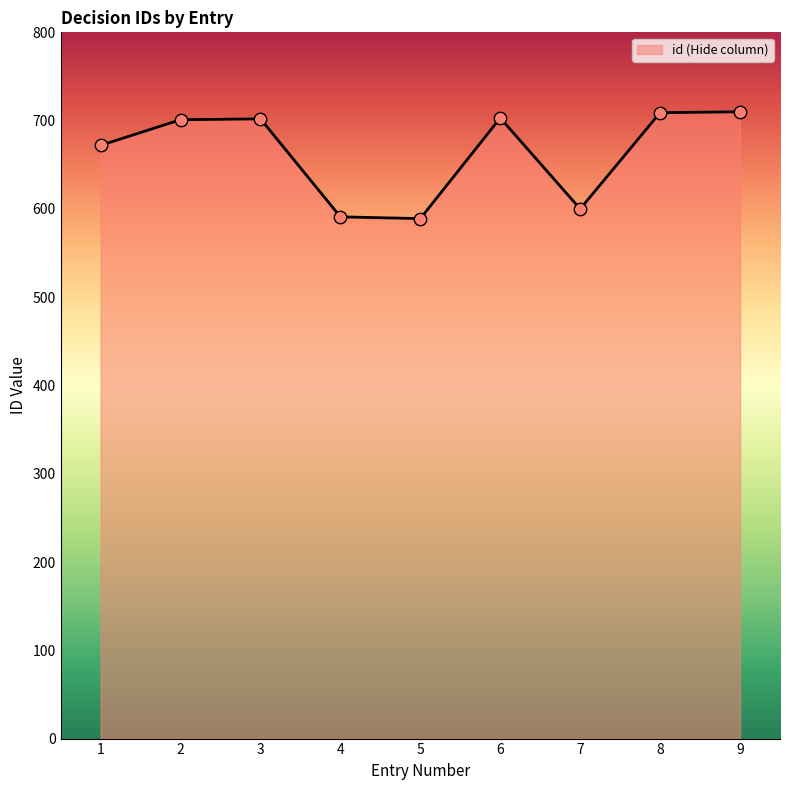

What is the change in value from 5 to 9?

+121